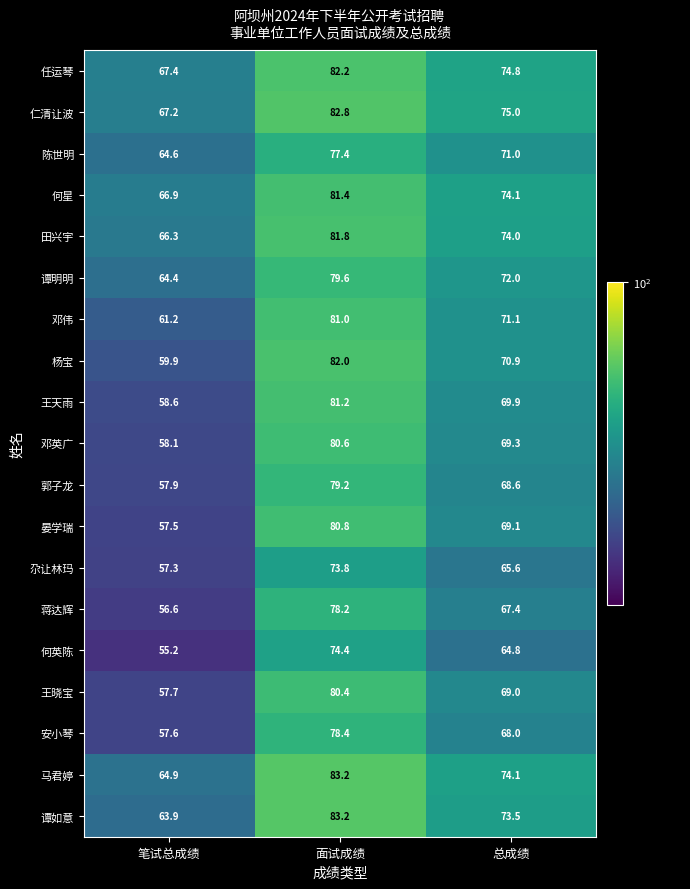

Where is 仁清让波 nearest to the value 75?

总成绩